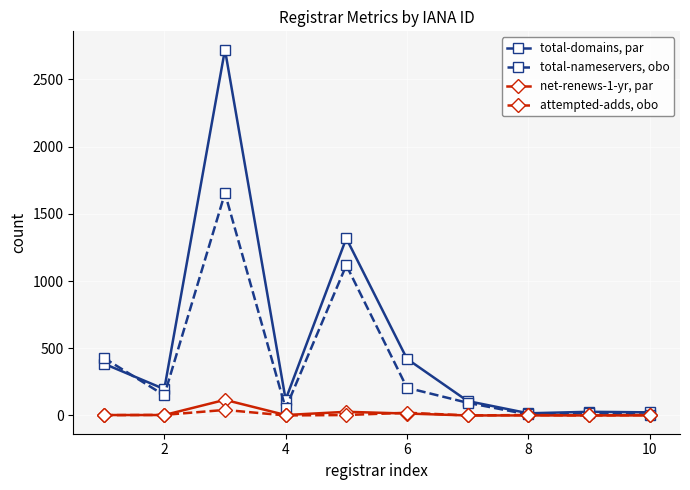

Rank the series by their maximum value, from lowest to highest.

attempted-adds, obo, net-renews-1-yr, par, total-nameservers, obo, total-domains, par